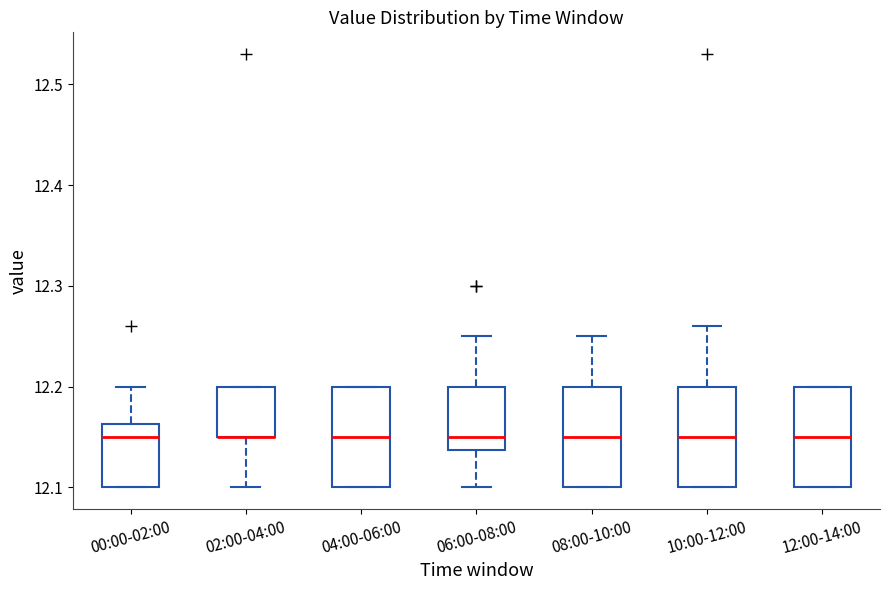

Reading left to right, read every box against the y-axis: the position of its median line, the range the box covers, and the ends of its whiskers. The values are not printed on the chart, so give them approximately, as read against the axis.

00:00-02:00: median 12.15, box 12.10 to 12.16, whiskers 12.10 to 12.20
02:00-04:00: median 12.15 (drawn on the box's lower edge), box 12.15 to 12.20, whiskers 12.10 to 12.20
04:00-06:00: median 12.15, box 12.10 to 12.20, whiskers 12.10 to 12.20
06:00-08:00: median 12.15, box 12.14 to 12.20, whiskers 12.10 to 12.25
08:00-10:00: median 12.15, box 12.10 to 12.20, whiskers 12.10 to 12.25
10:00-12:00: median 12.15, box 12.10 to 12.20, whiskers 12.10 to 12.26
12:00-14:00: median 12.15, box 12.10 to 12.20, whiskers 12.10 to 12.20